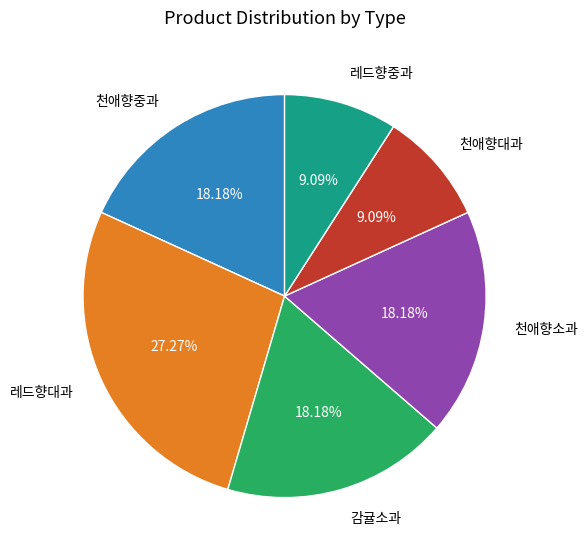

Combined, what portion of the pie is 천애향소과 and 레드향대과?

45.5%